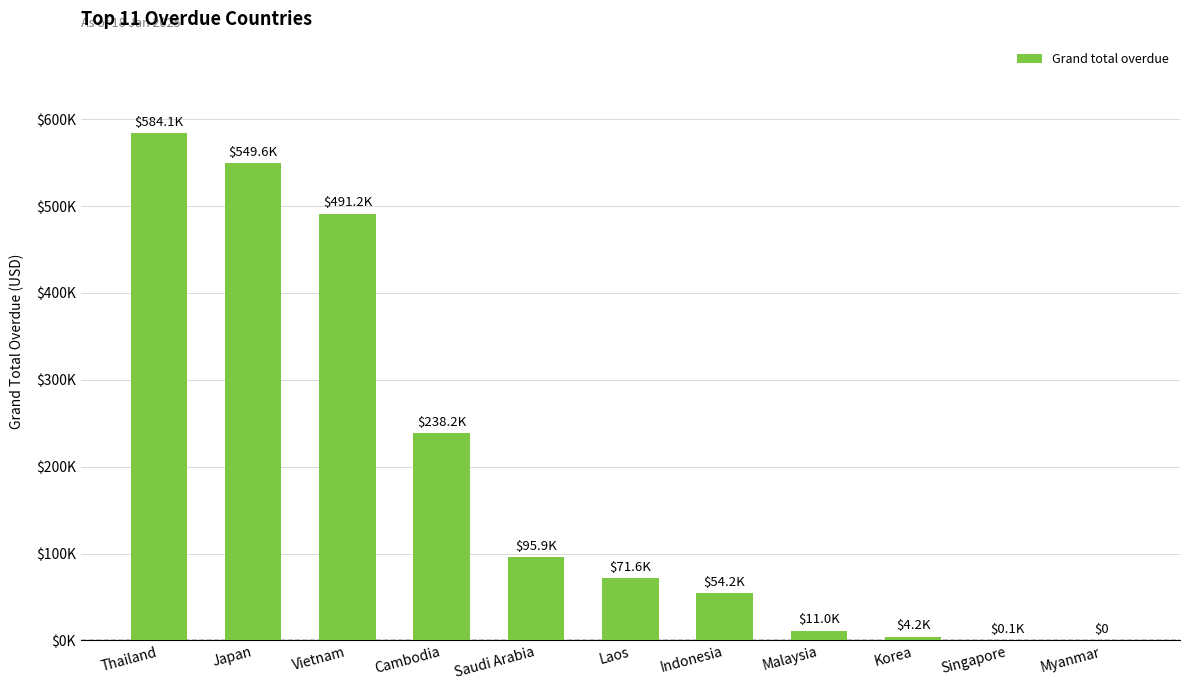

What is the difference between the second highest and minimum values?

549570.7